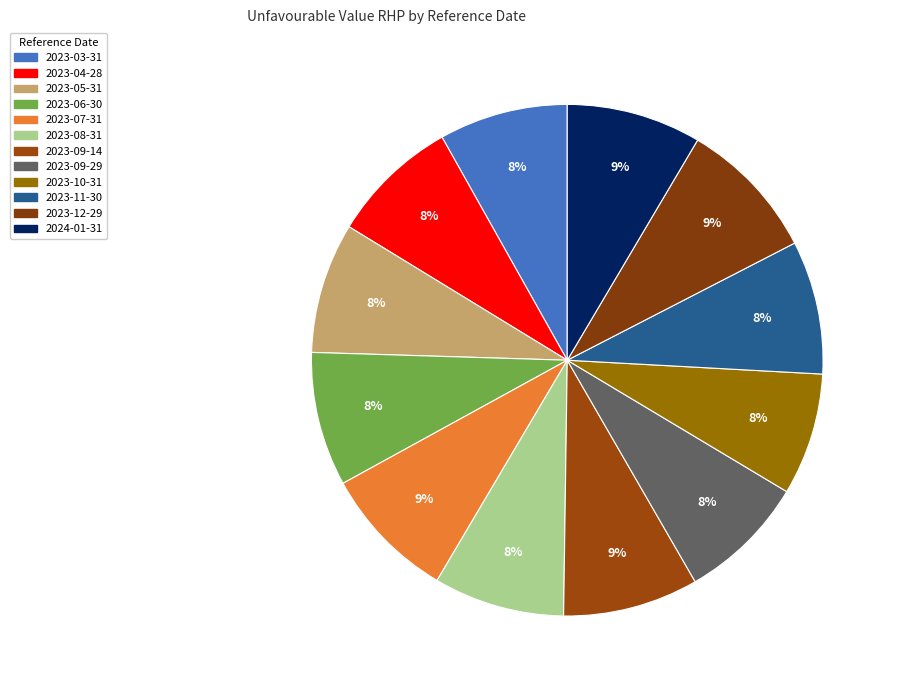

Is the sum of 2023-06-30 and 2023-09-29 greater than half?

No